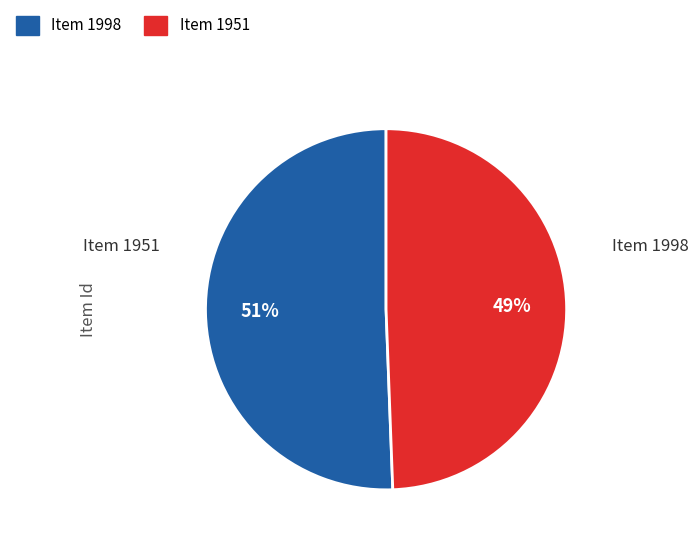

Is the sum of Item 1951 and Item 1998 greater than half?

Yes